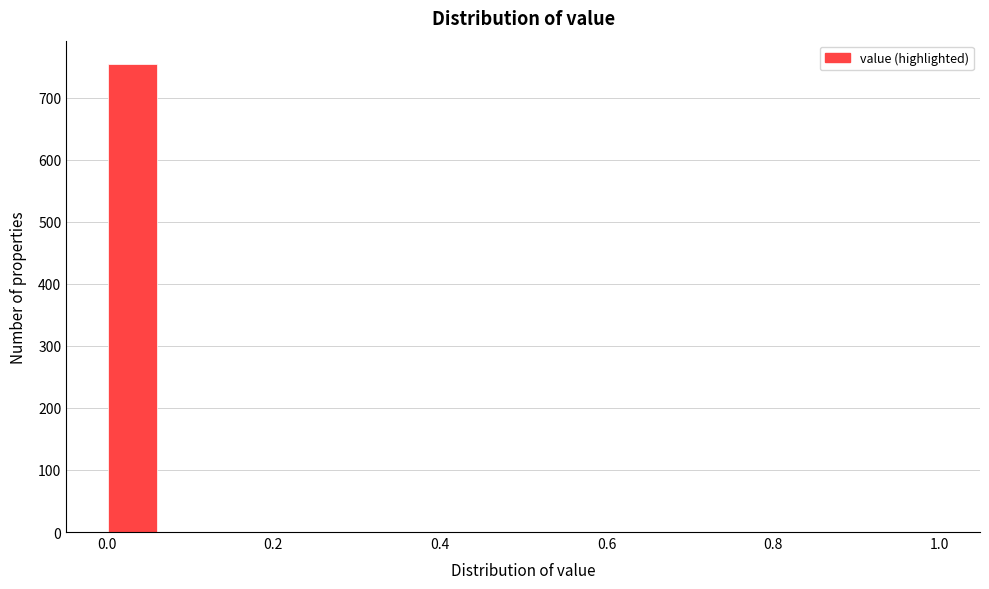

Around what value on the x-axis is the tallest bar? Give the approximate position of its centre, as read against the axis.

0.04